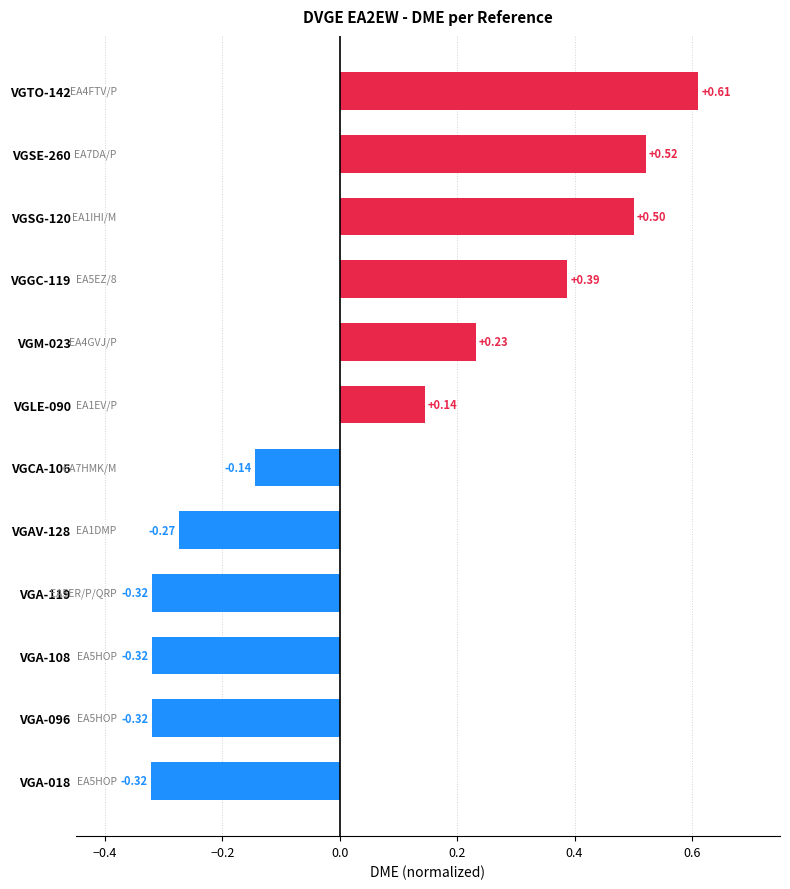

At which label is the value closest to 0?

VGCA-106